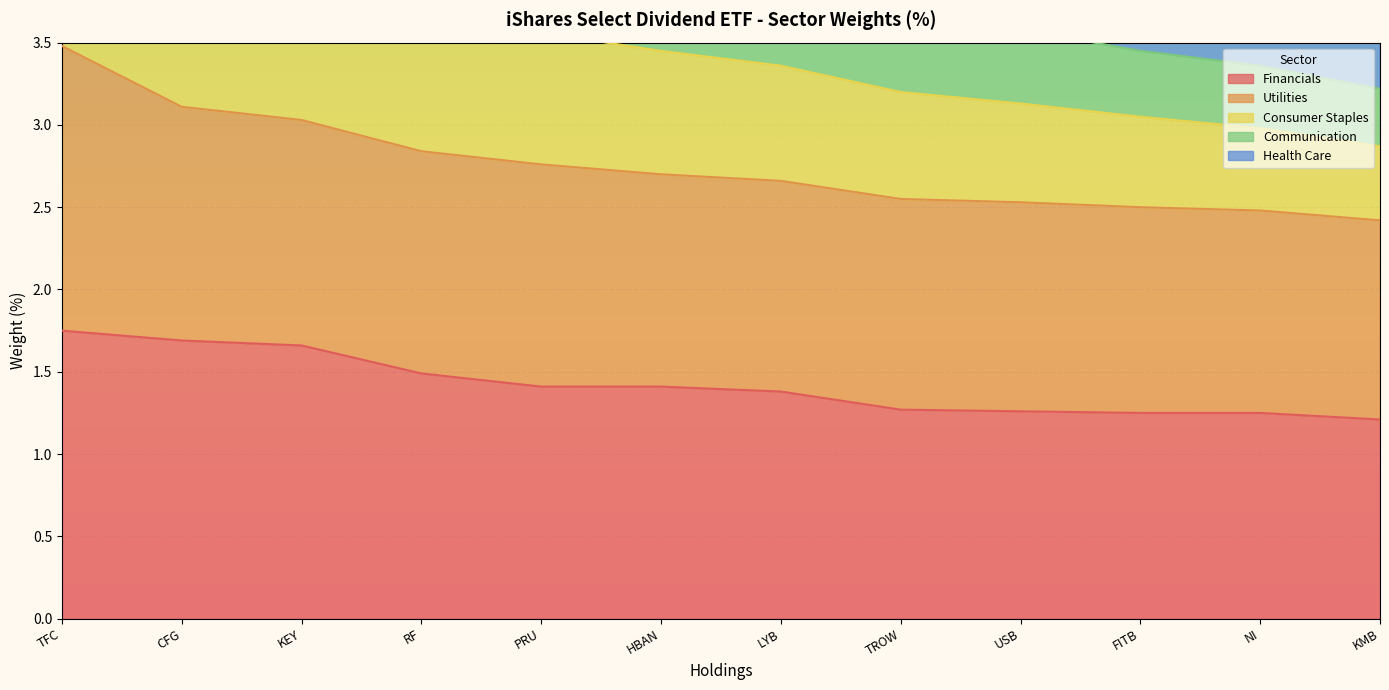

How many data points in Consumer Staples are above 3?

10